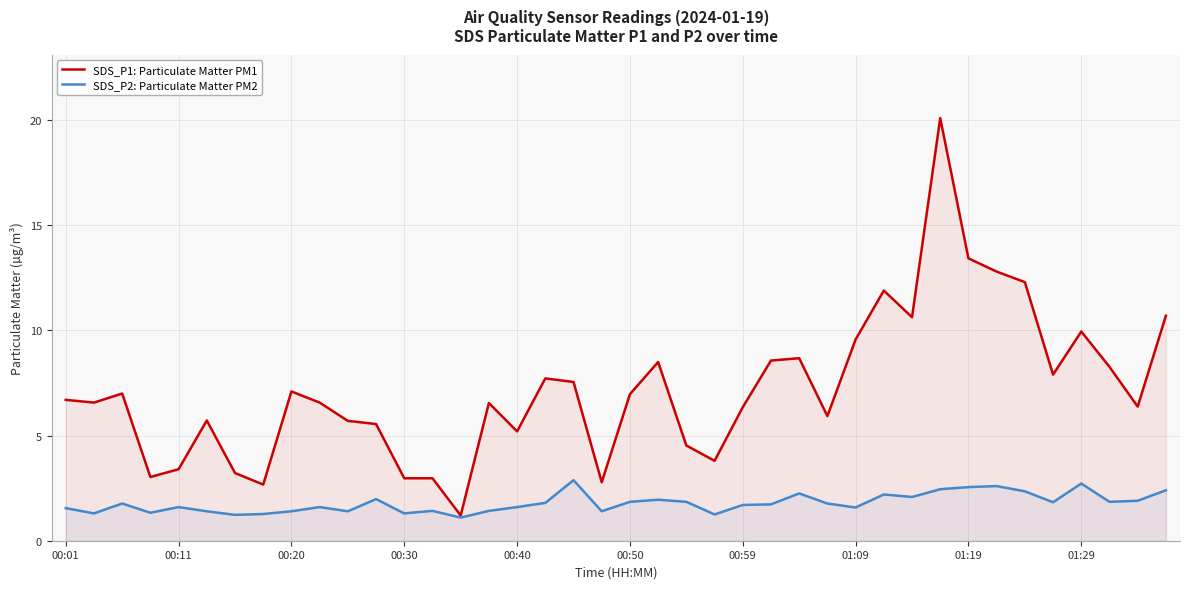

Read the SDS_P1: Particulate Matter PM1 value at 26.

8.7